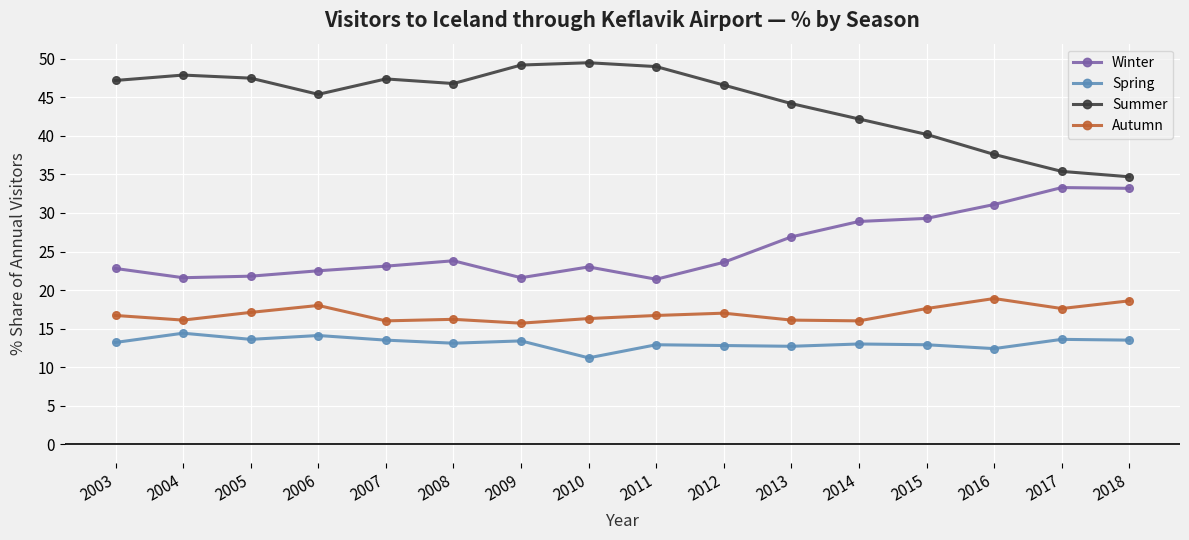

What is the value of the Winter point at the 8th from the left?

23.0